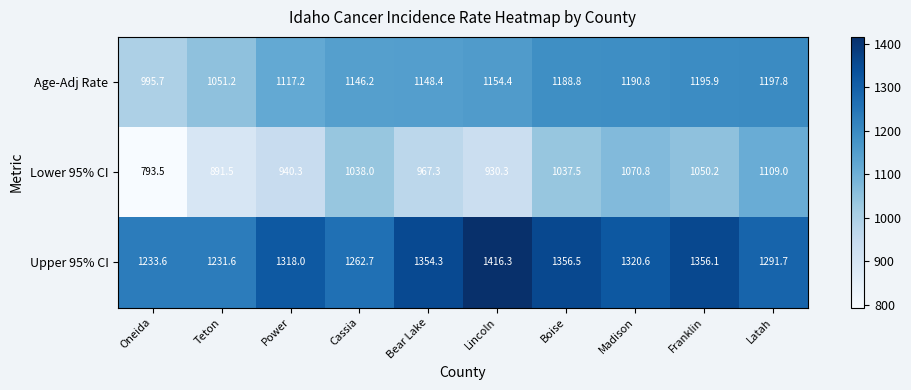

Which series changed the most between Bear Lake and Franklin?

Lower 95% CI